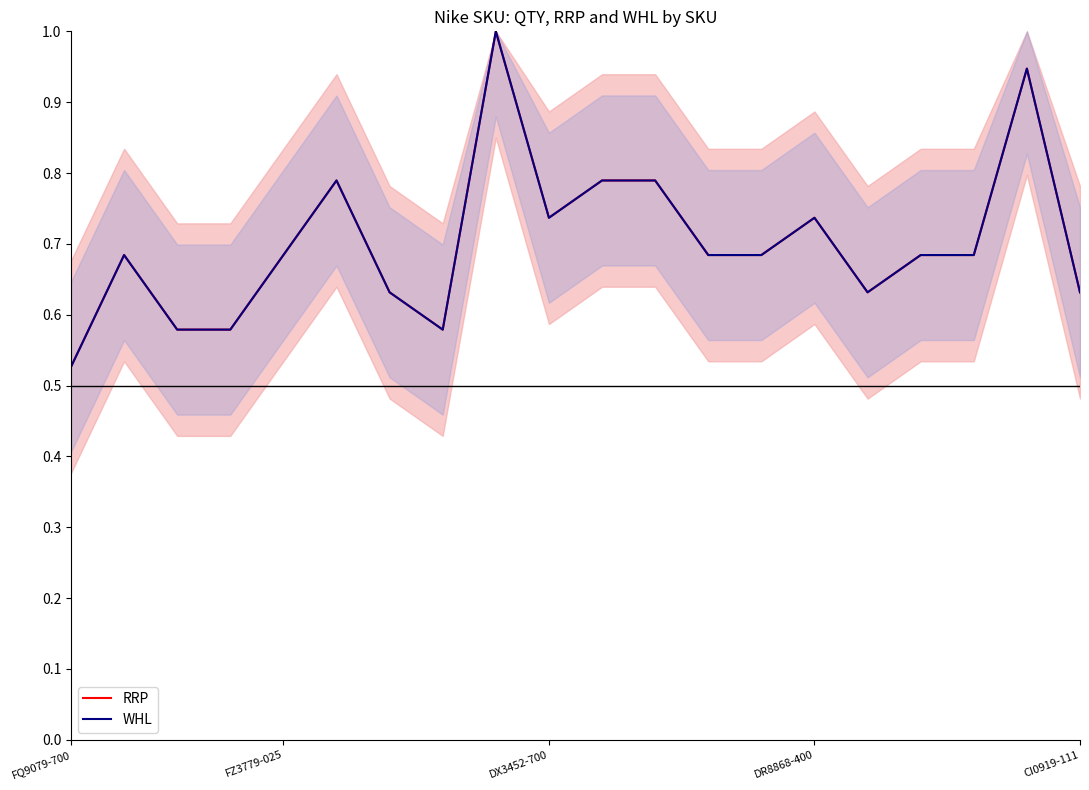

In WHL, how many points are lower than both neighbors (excluding endpoints)?

3